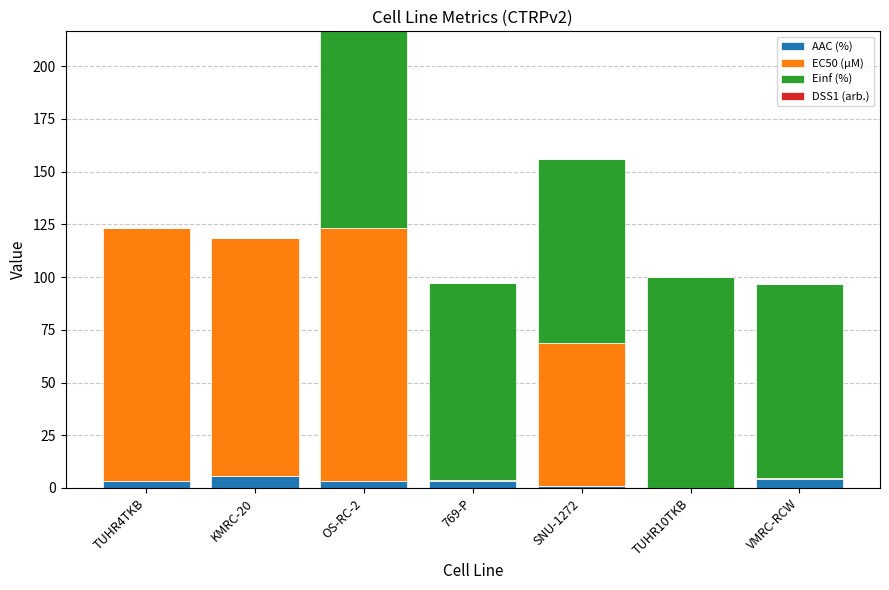

Is it true that AAC (%) equals 1.1 at SNU-1272?

True